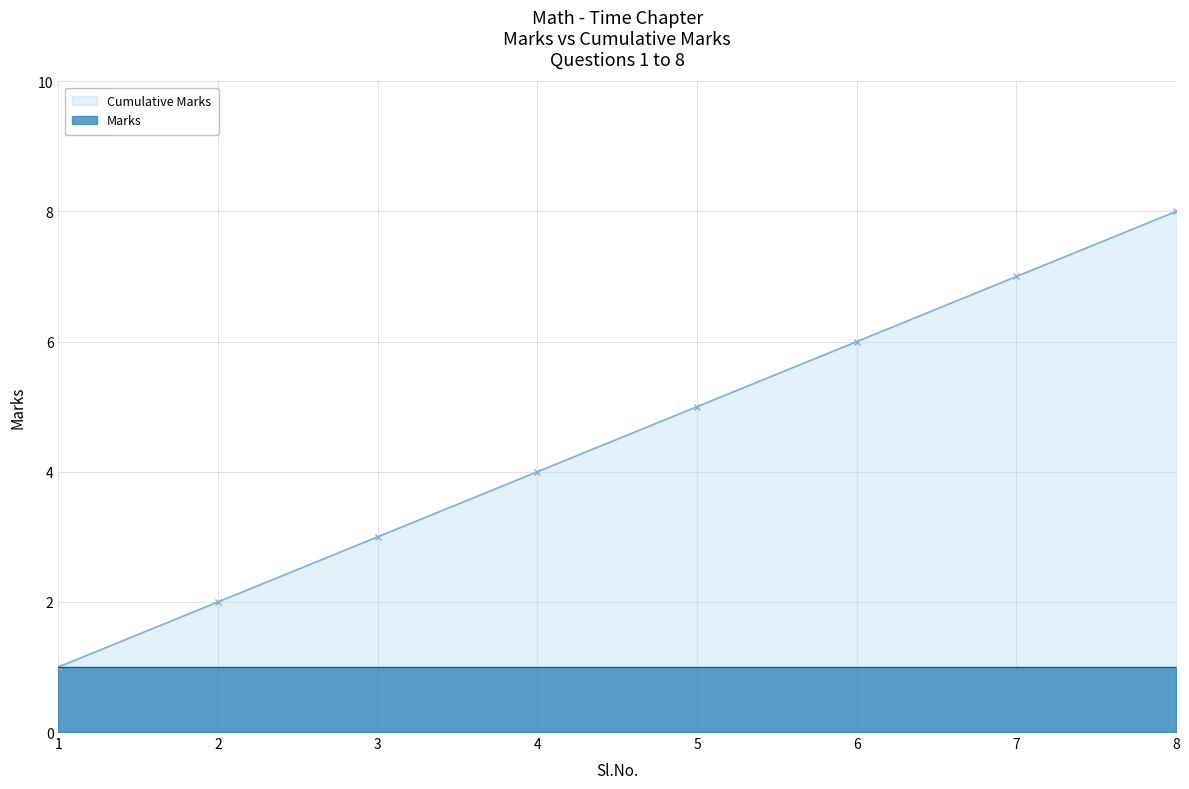

Reading left to right, extract all data points from this chart.

1=1	2=2	3=3	4=4	5=5	6=6	7=7	8=8